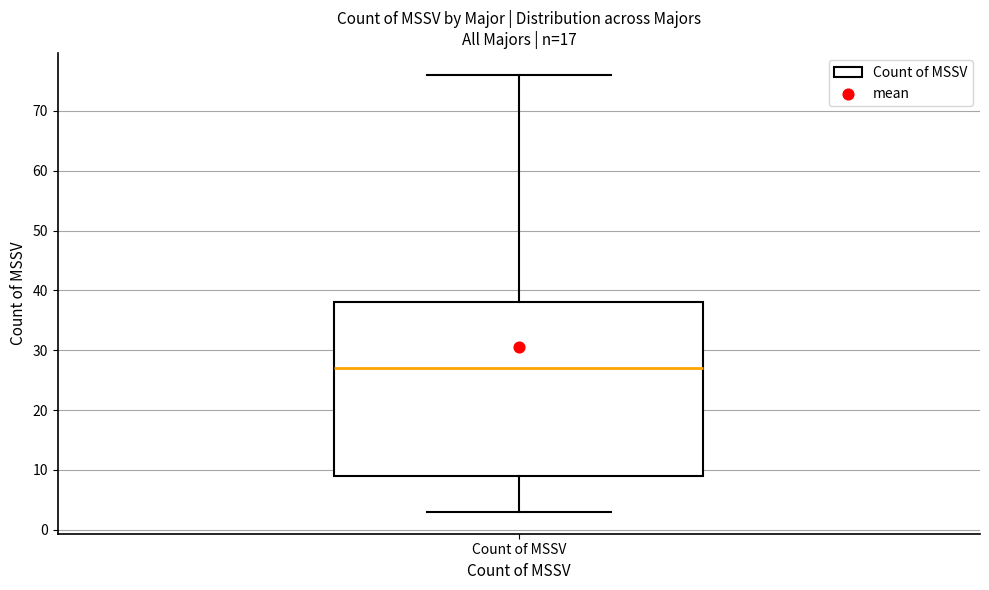

Read this box plot against the y-axis: the position of the median line, the range covered by the box, and the ends of both whiskers. The values are not printed on the chart, so give them approximately, as read against the axis.

median 27, box 9 to 38, whiskers 3 to 76